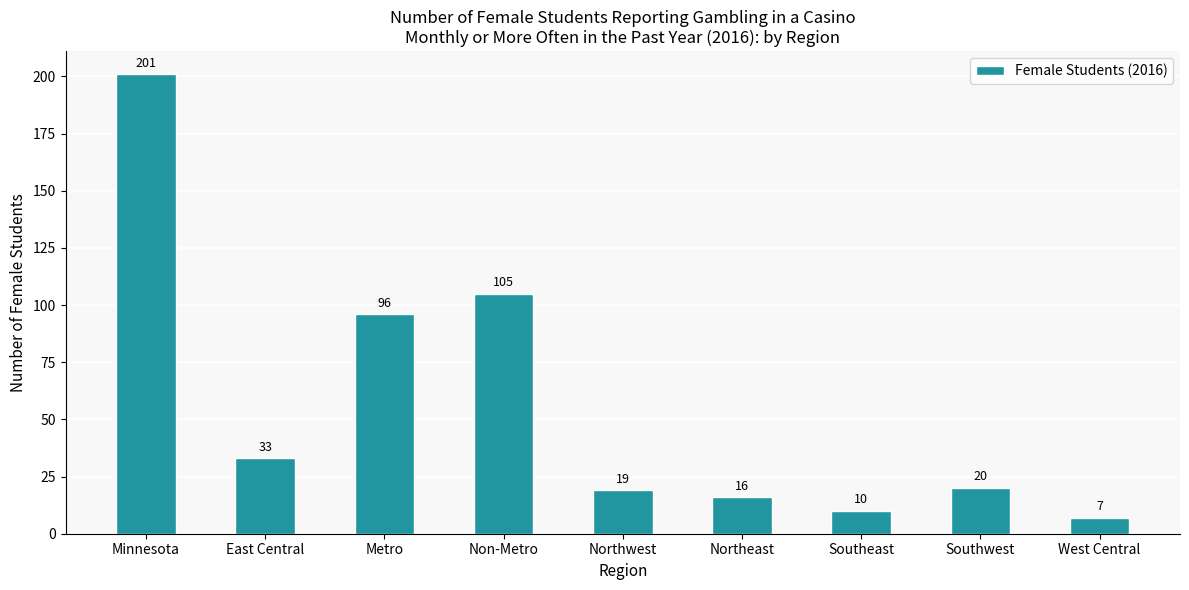

Count the number of data series in this chart.

1